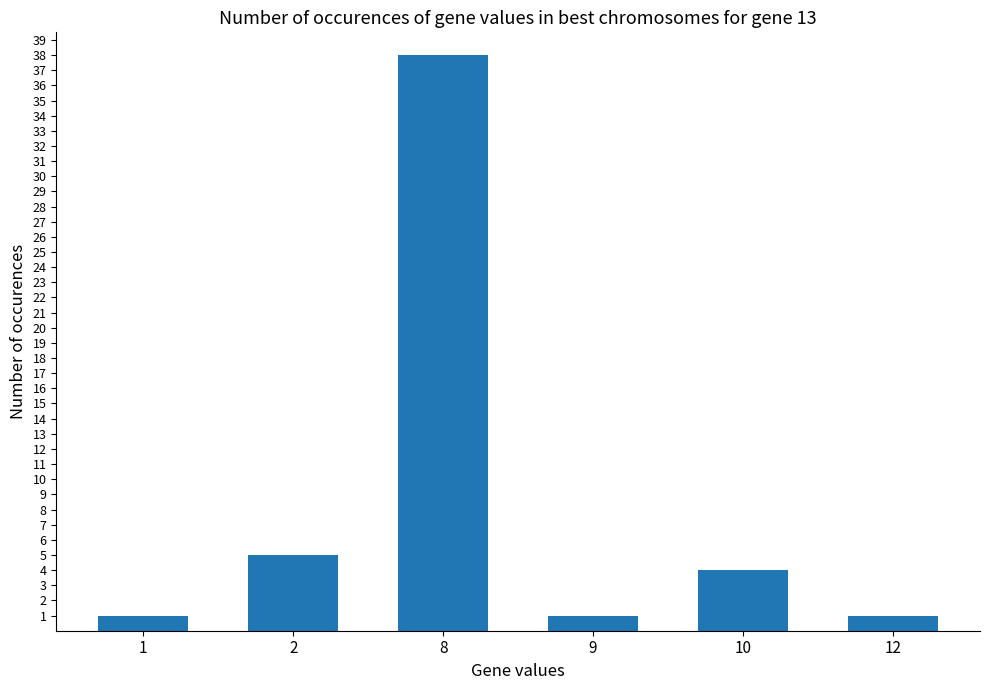

What is the maximum value shown in the chart?

38